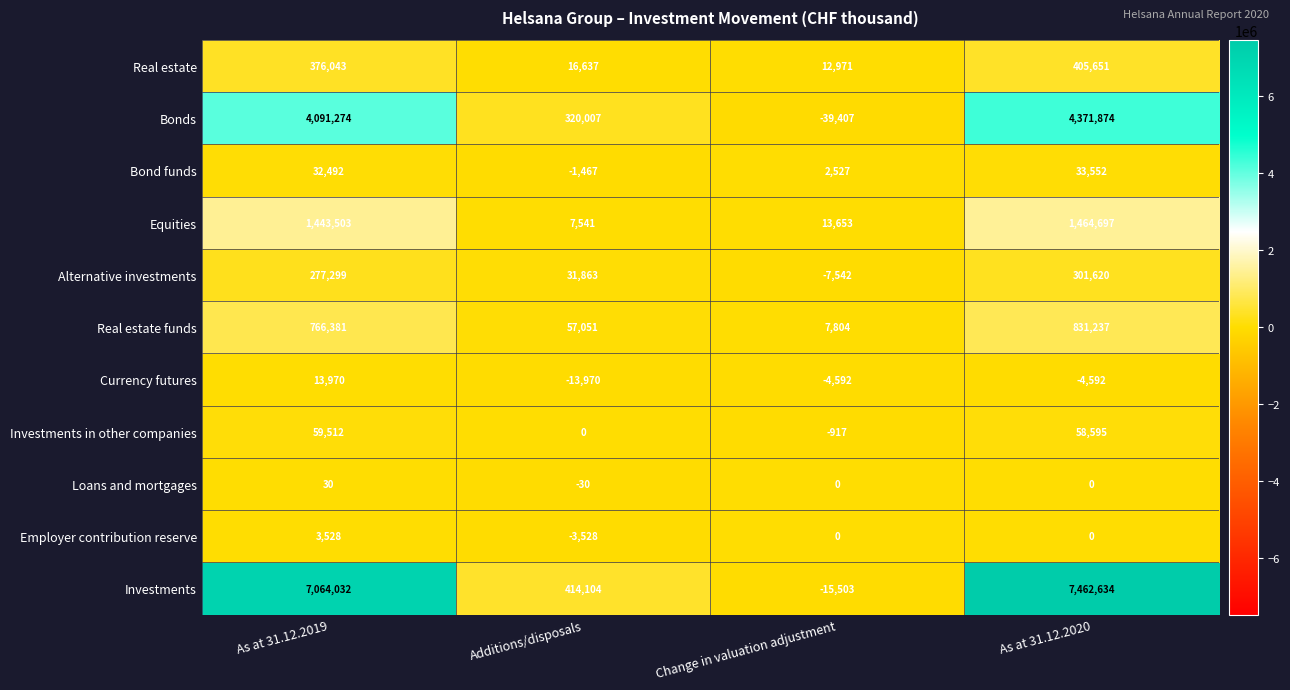

Rank the categories by Alternative investments value from lowest to highest.

Change in valuation adjustment, Additions/disposals, As at 31.12.2019, As at 31.12.2020